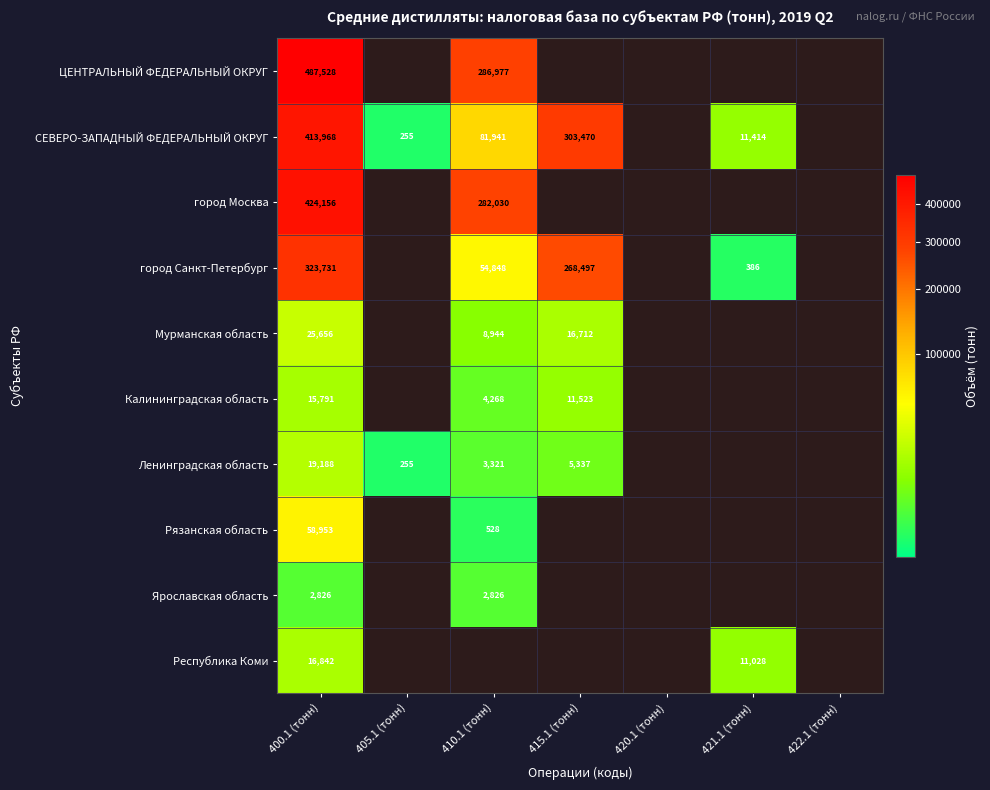

The город Санкт-Петербург series shows 158 at 421.1 (тонн). True or false?

False